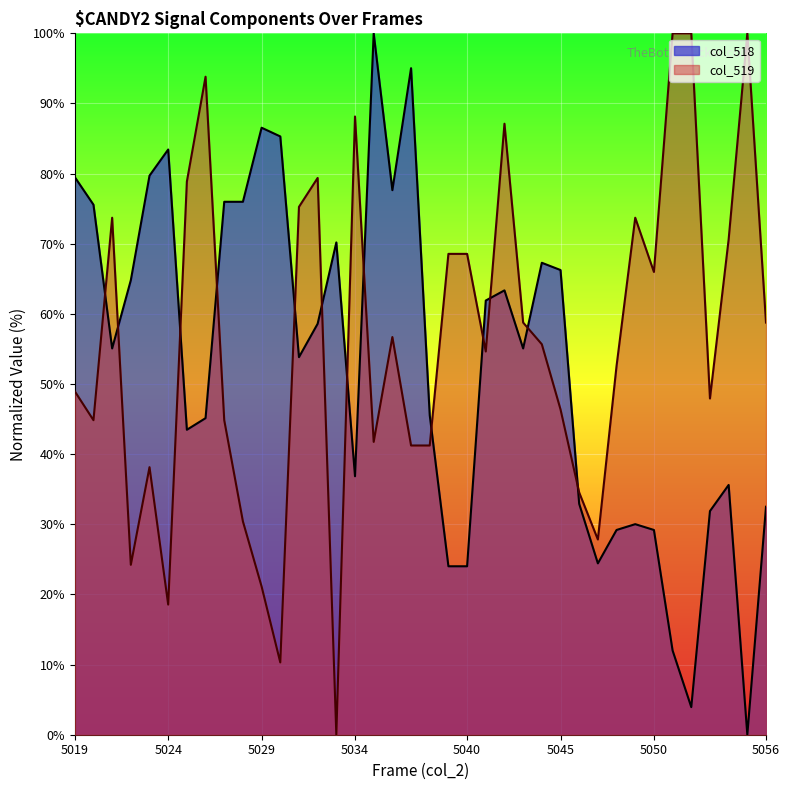

What is the value of the col_519 point at the 37th from the left?

100.0